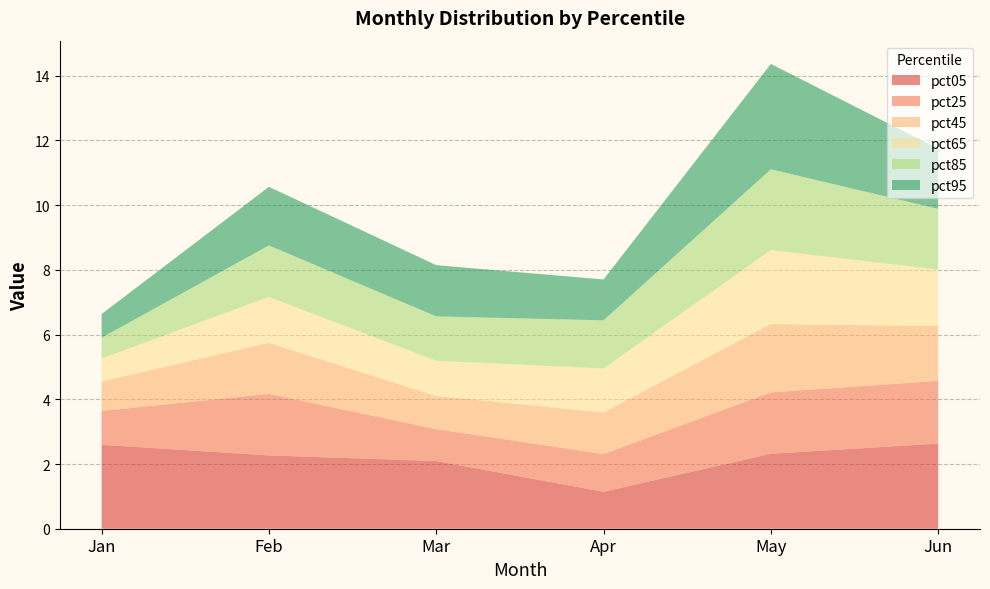

Reading left to right, extract all data points from this chart.

pct05: 2.6	2.3	2.1	1.1	2.3	2.6
pct25: 1.0	1.9	1.0	1.2	1.9	1.9
pct45: 0.9	1.6	1.0	1.3	2.1	1.7
pct65: 0.7	1.4	1.1	1.4	2.3	1.7
pct85: 0.6	1.6	1.4	1.5	2.5	1.9
pct95: 0.7	1.8	1.6	1.3	3.3	1.9